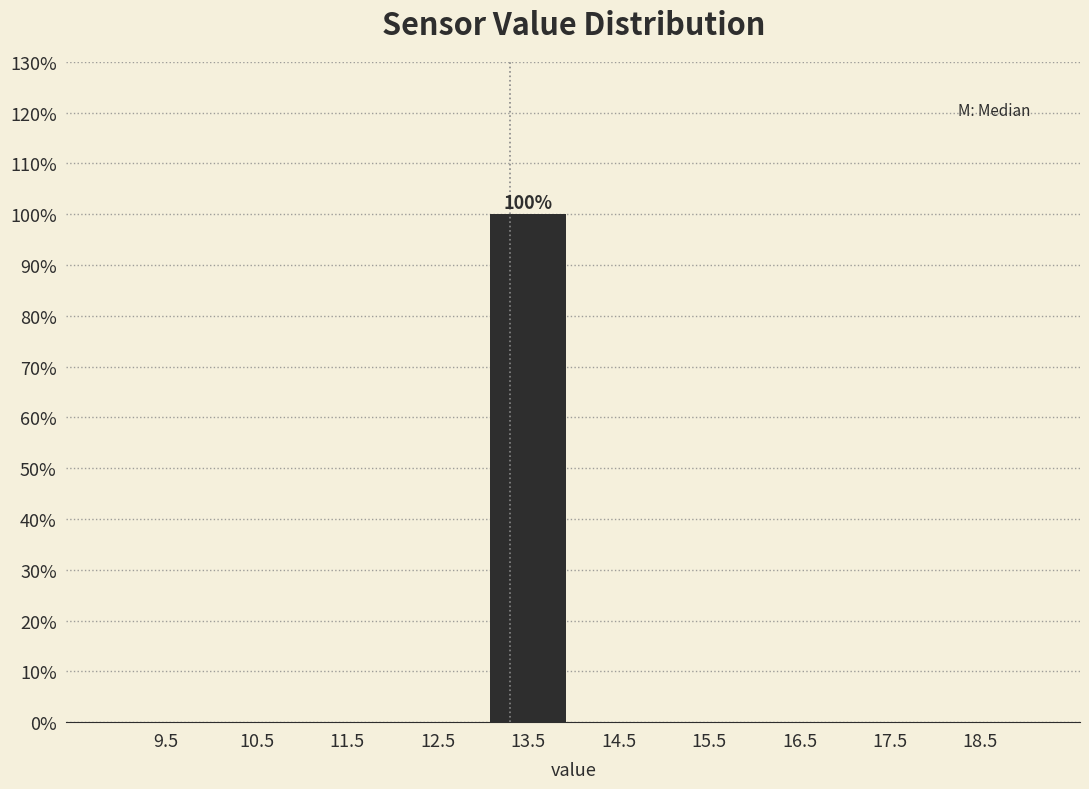

Which range on the x-axis has the tallest bar?

13 to 14